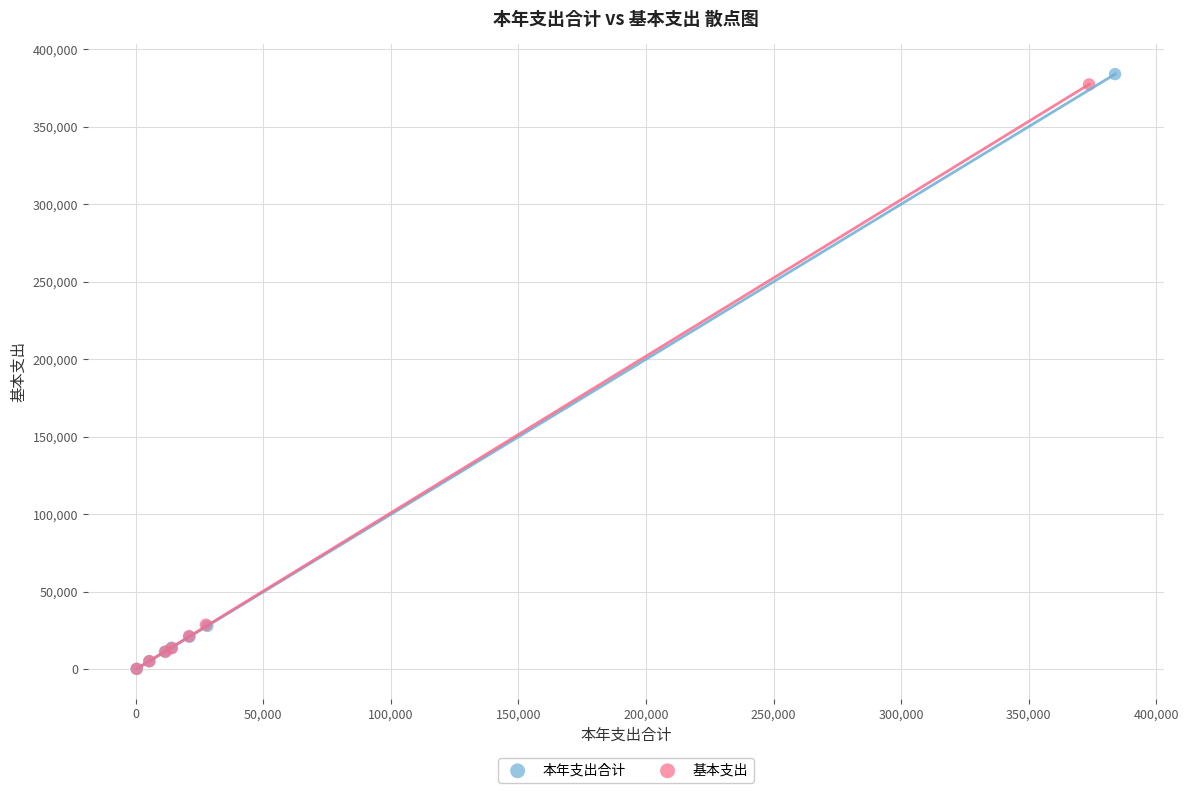

Which series has the widest spread of Y values?

本年支出合计